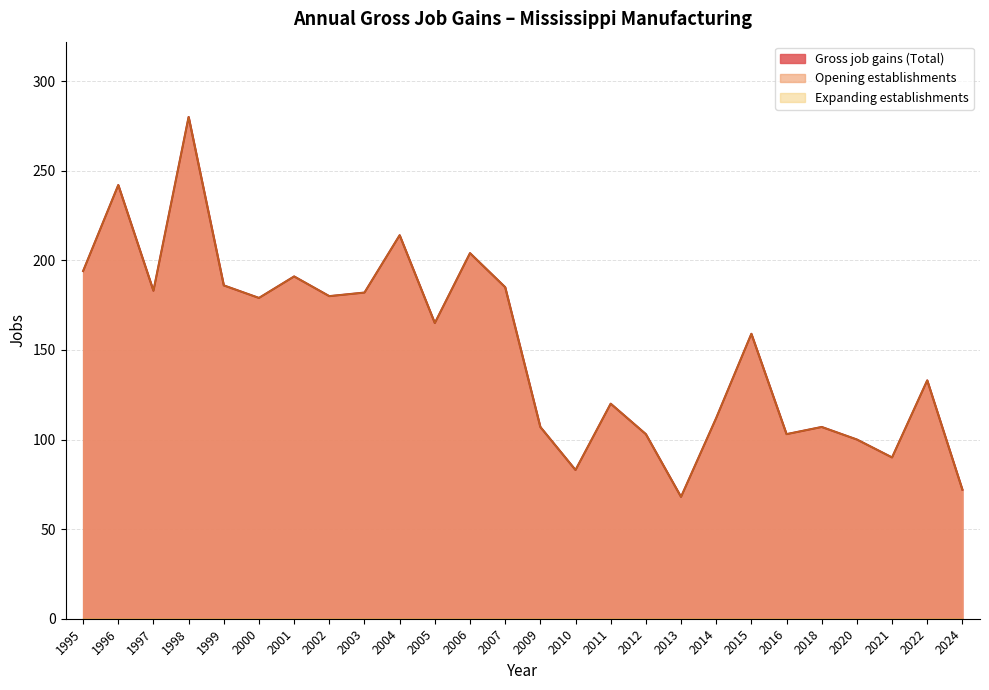

Does the chart have visible grid lines?

Yes